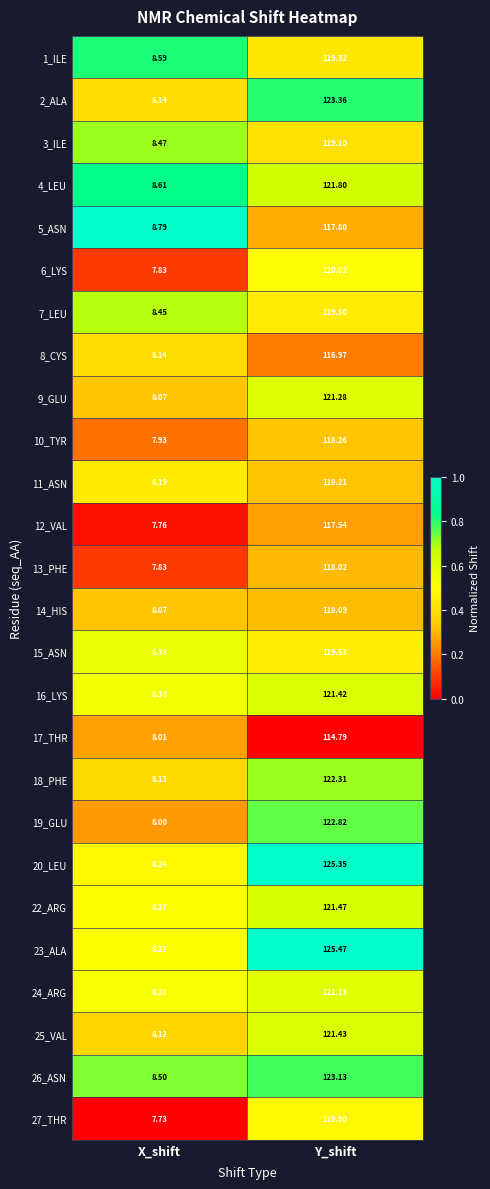

At which category is the sum across all series the highest?

Y_shift